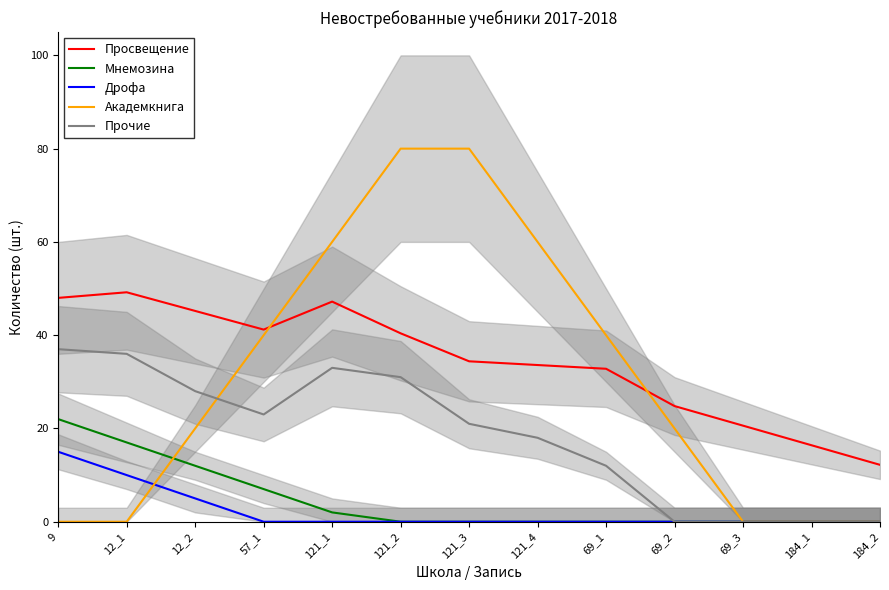

True or false: Просвещение has more than 0 points higher than both neighbors.

True